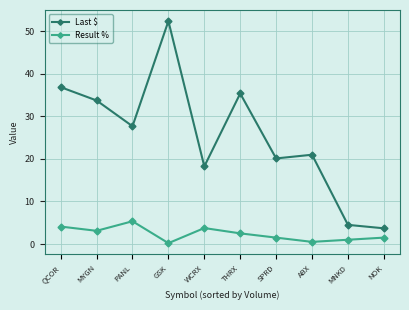

What is the sum of all Result % values?

23.5